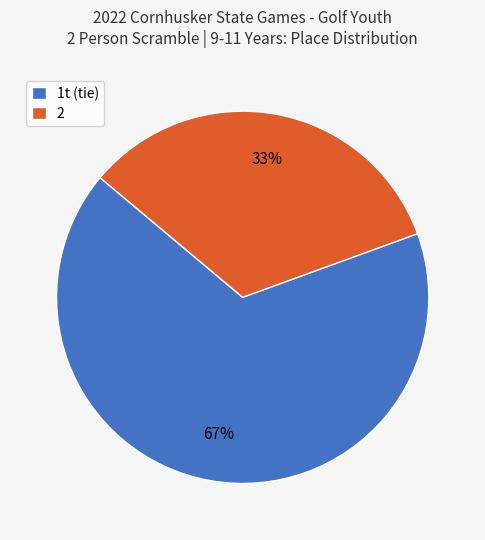

How many slices are in this pie chart?

2